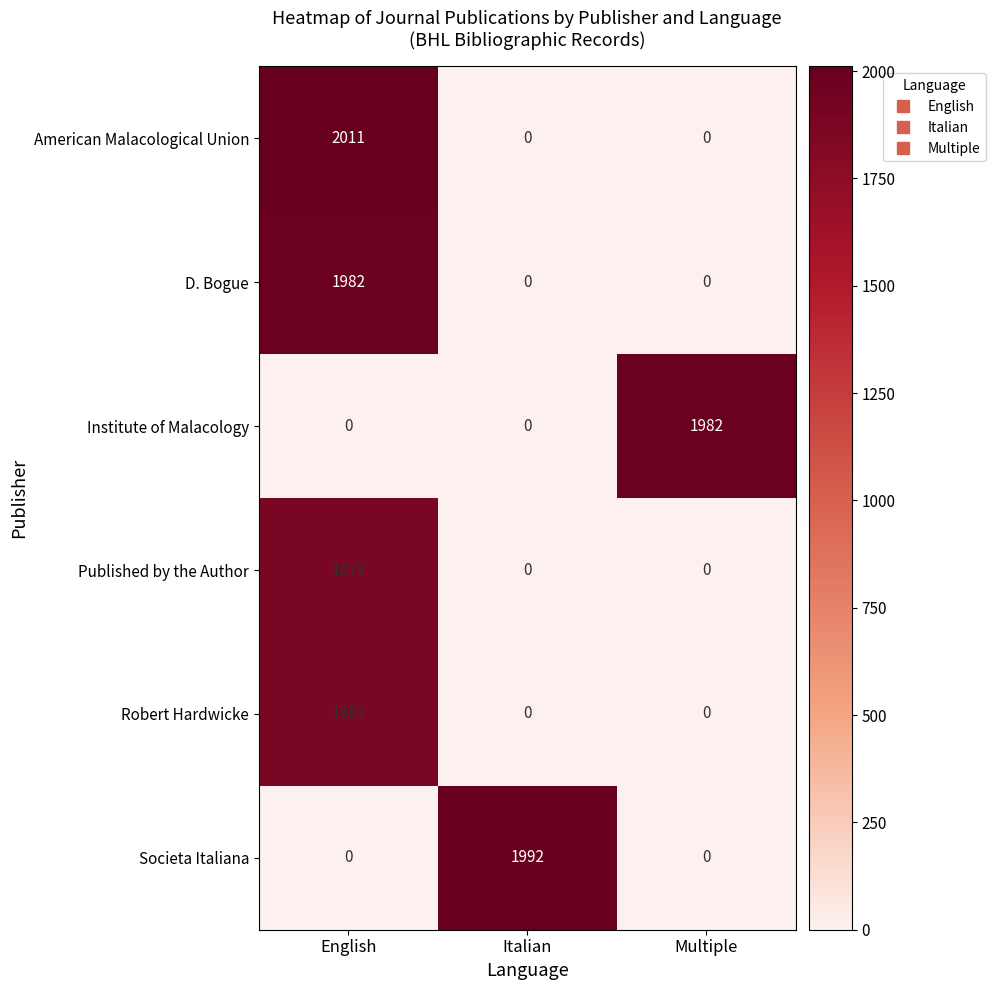

Reading left to right, extract all data points from this chart.

American Malacological Union: 2011	0	0
D. Bogue: 1982	0	0
Institute of Malacology: 0	0	1982
Published by the Author: 1879	0	0
Robert Hardwicke: 1882	0	0
Societa Italiana: 0	1992	0